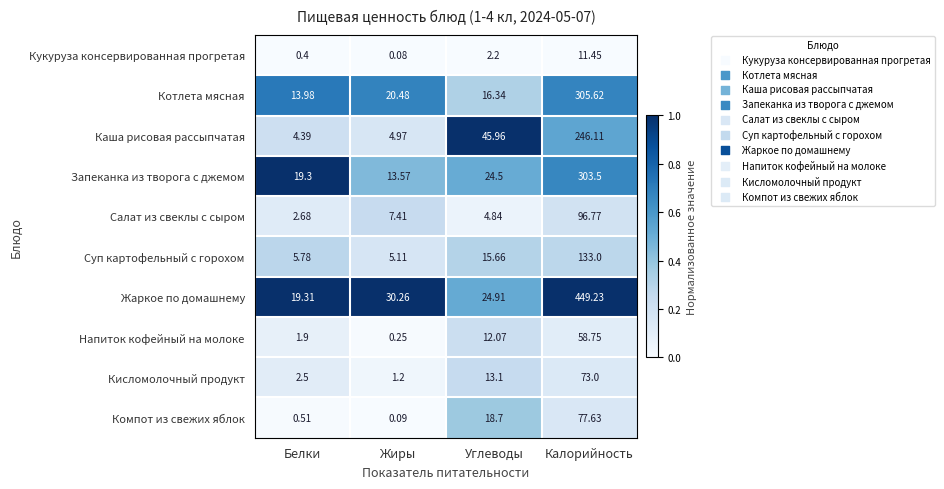

At which label does Кисломолочный продукт reach its minimum?

Жиры